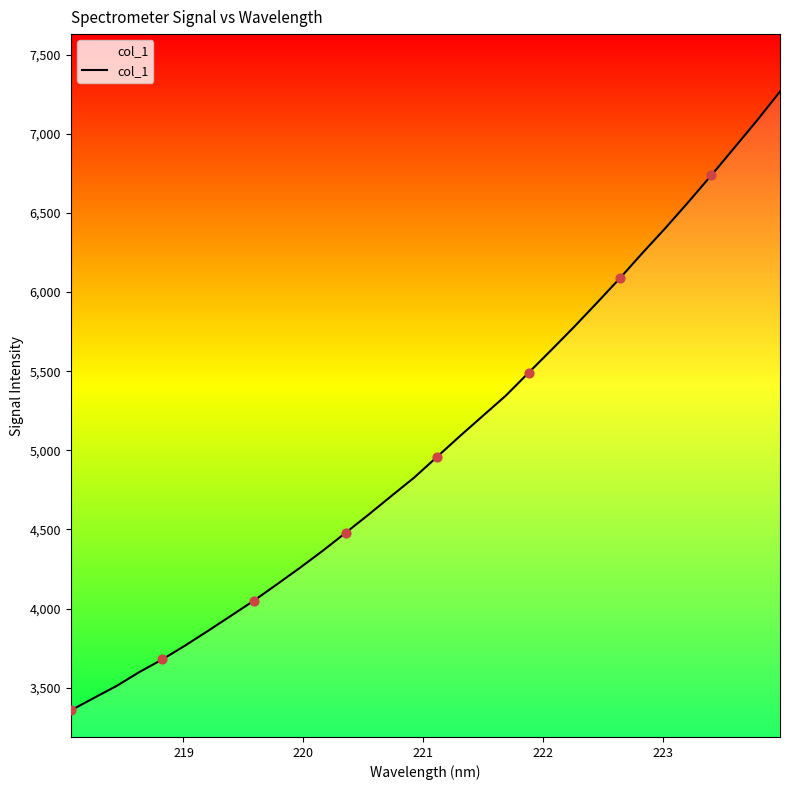

What is the minimum value shown in the chart?

3356.0